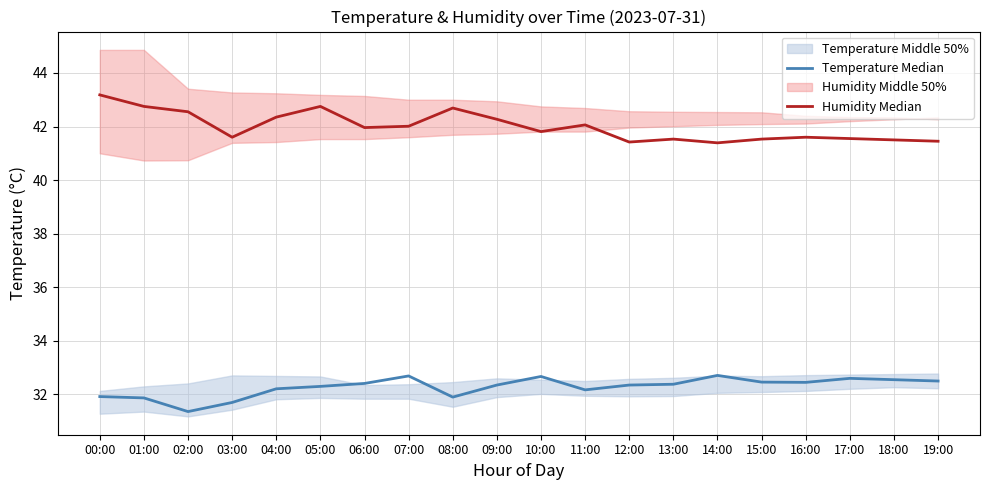

True or false: Humidity Median and Temperature Median intersect in this chart.

False